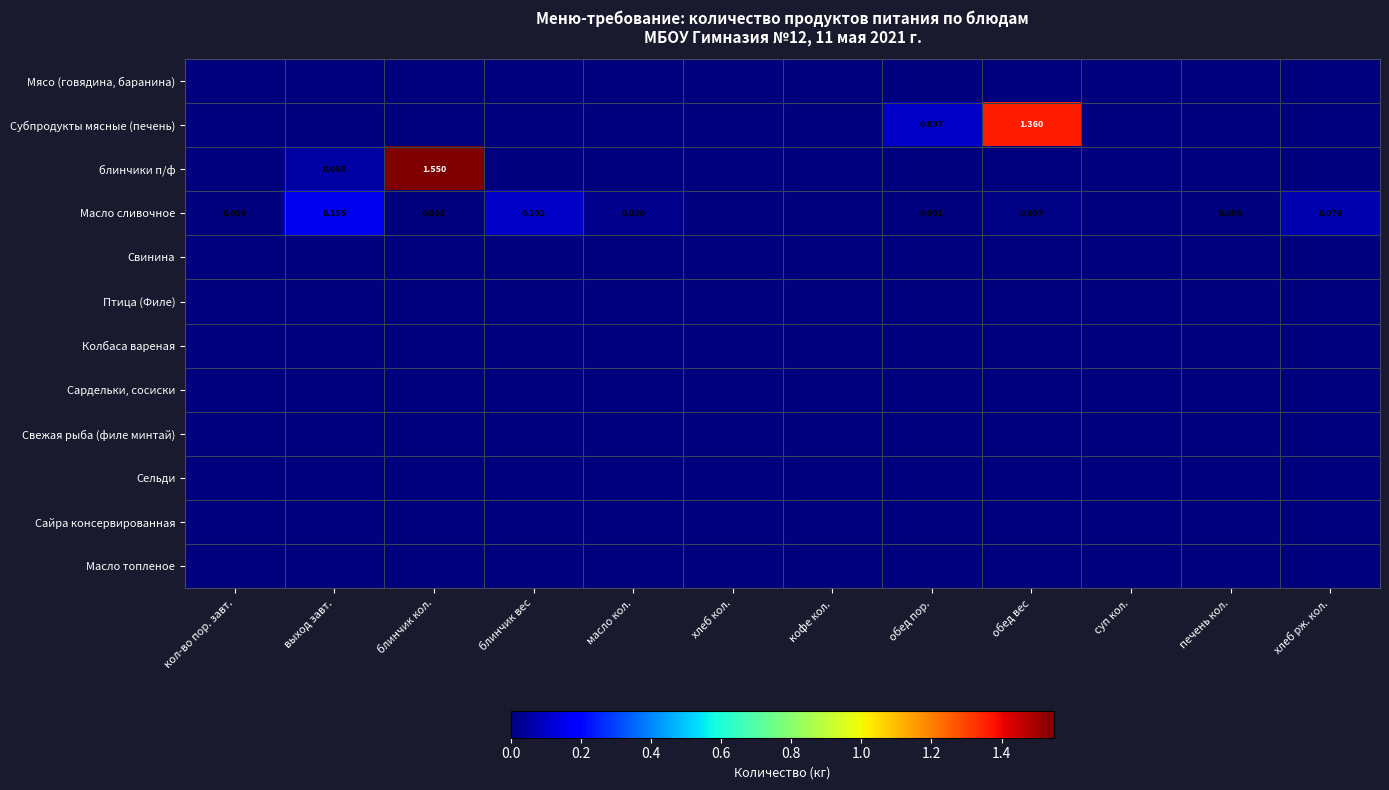

At how many categories does at least one series exceed 0?

9